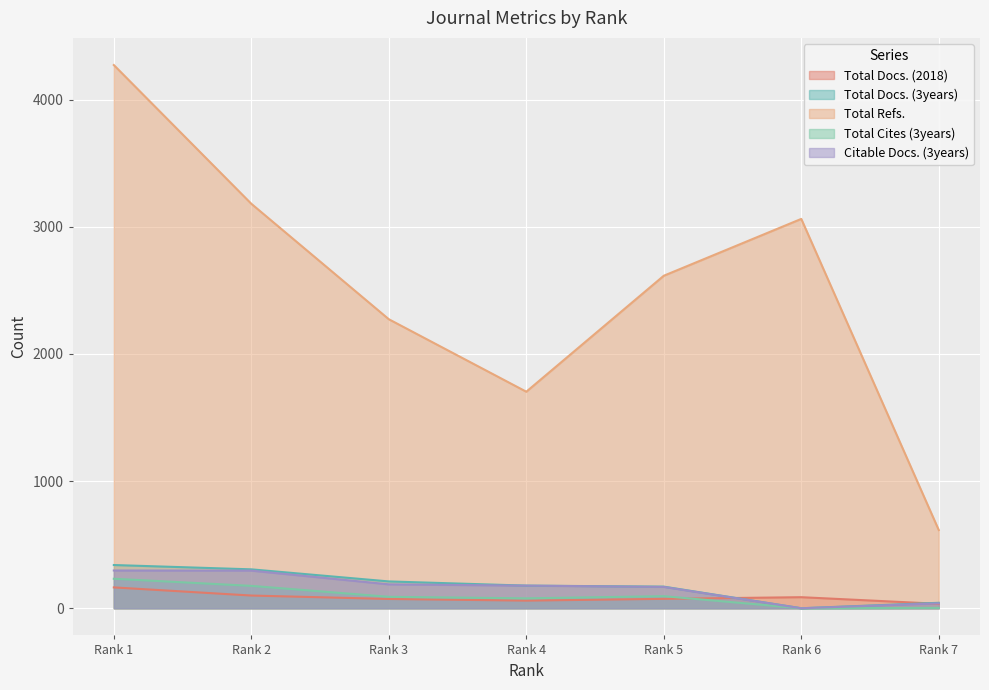

True or false: Total Refs. and Total Docs. (3years) intersect in this chart.

False